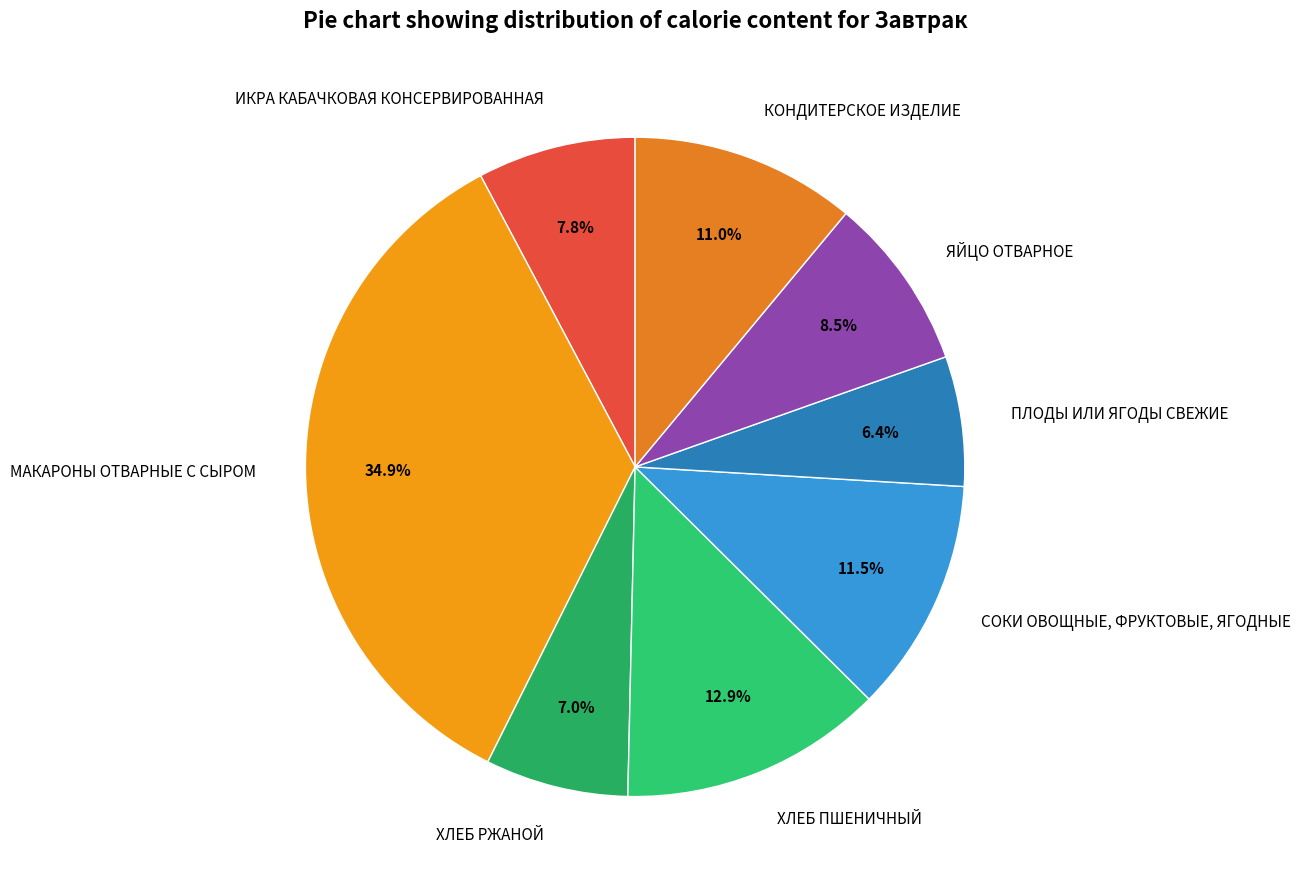

To the nearest percent, what is the combined percentage of ЯЙЦО ОТВАРНОЕ and ПЛОДЫ ИЛИ ЯГОДЫ СВЕЖИЕ?

15%